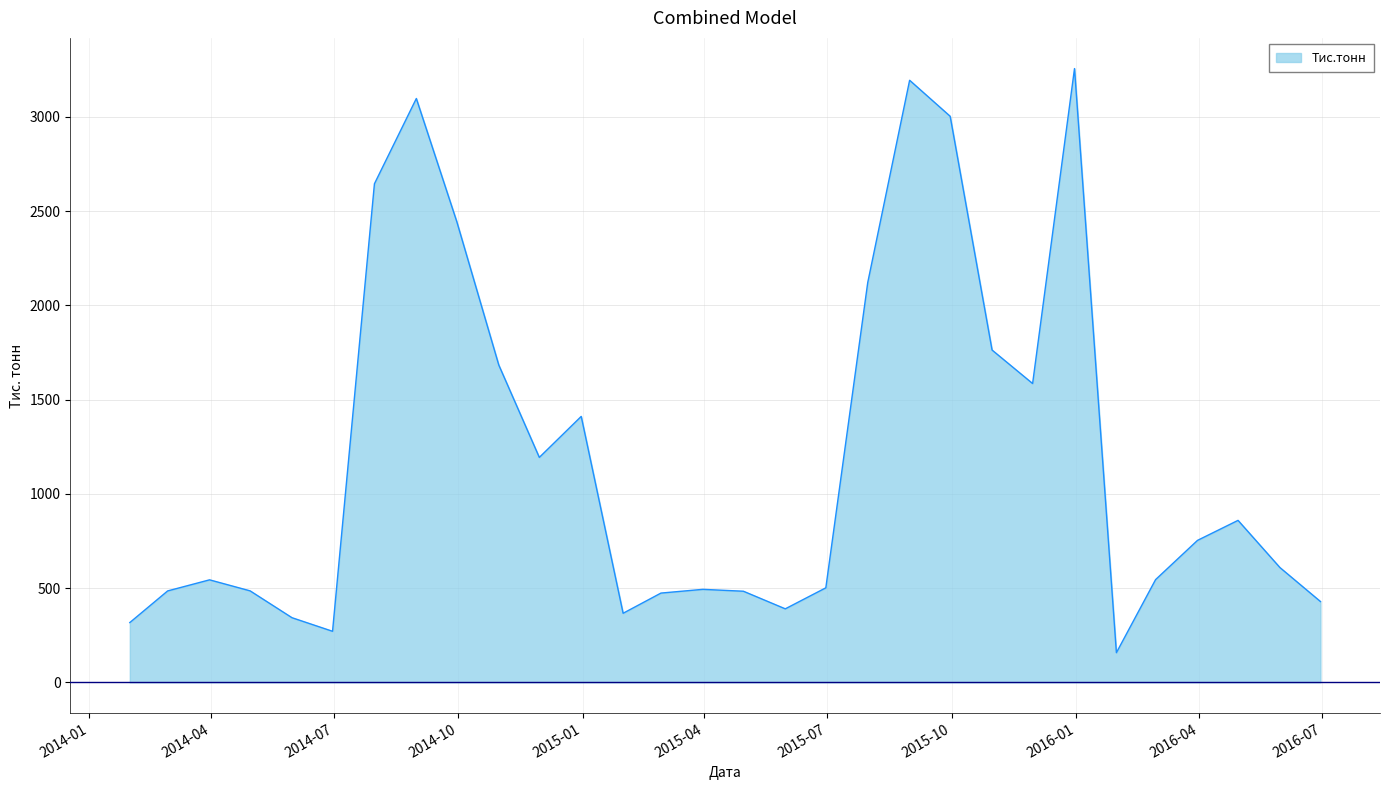

What is the difference between the maximum and minimum values?

3099.5